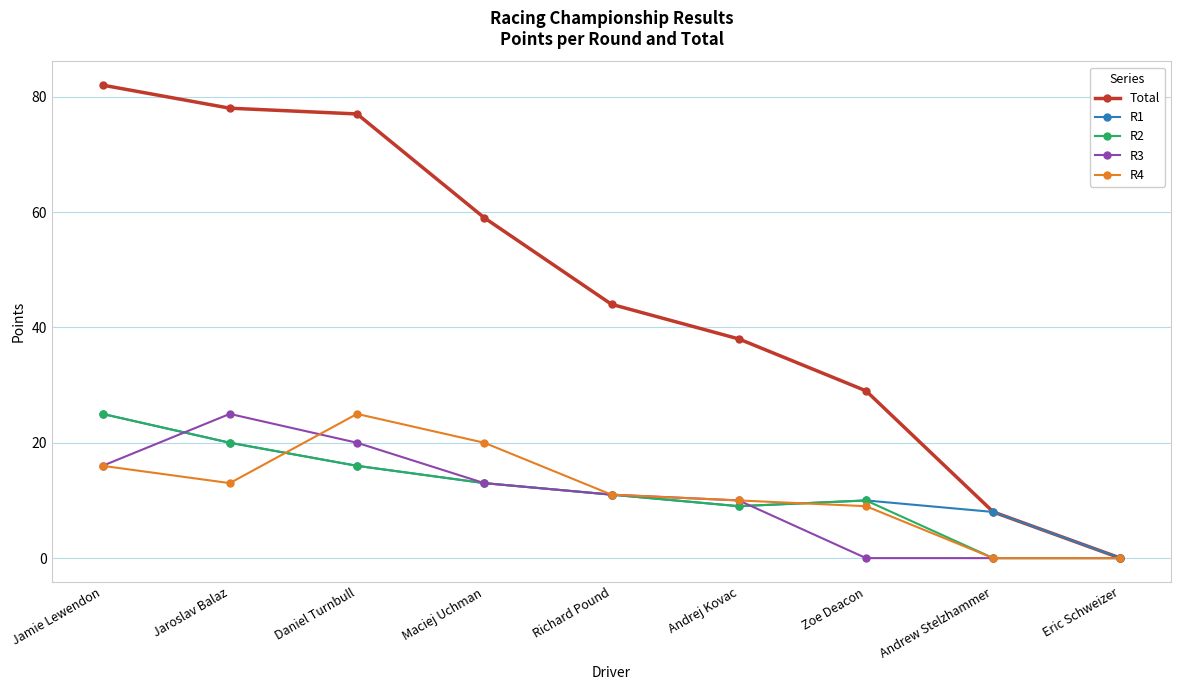

Between which two adjacent categories do R4 and R1 first intersect?

Jaroslav Balaz and Daniel Turnbull